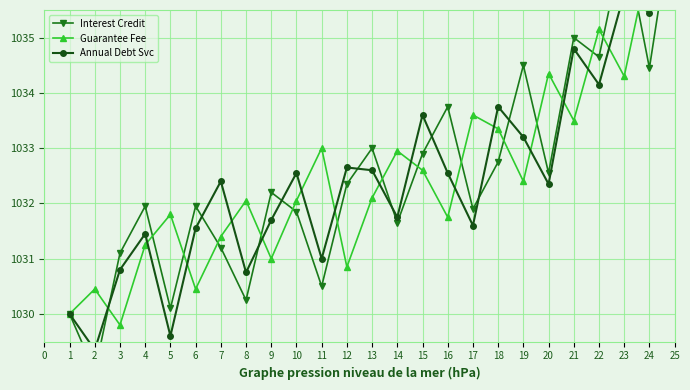

Reading left to right, list all the values displayed in this chart.

Interest Credit: 1030.0	1029.0	1031.1	1032.0	1030.1	1032.0	1031.2	1030.2	1032.2	1031.8	1030.5	1032.4	1033.0	1031.7	1032.9	1033.8	1031.9	1032.8	1034.5	1032.5	1035.0	1034.7	1036.8	1034.5	1037.4
Guarantee Fee: 1030.0	1030.5	1029.8	1031.2	1031.8	1030.5	1031.4	1032.0	1031.0	1032.0	1033.0	1030.9	1032.1	1033.0	1032.6	1031.8	1033.6	1033.3	1032.4	1034.3	1033.5	1035.2	1034.3	1036.5	1036.1
Annual Debt Svc: 1030.0	1029.4	1030.8	1031.5	1029.6	1031.5	1032.4	1030.8	1031.7	1032.5	1031.0	1032.7	1032.6	1031.8	1033.6	1032.5	1031.6	1033.8	1033.2	1032.3	1034.8	1034.2	1035.8	1035.5	1036.8